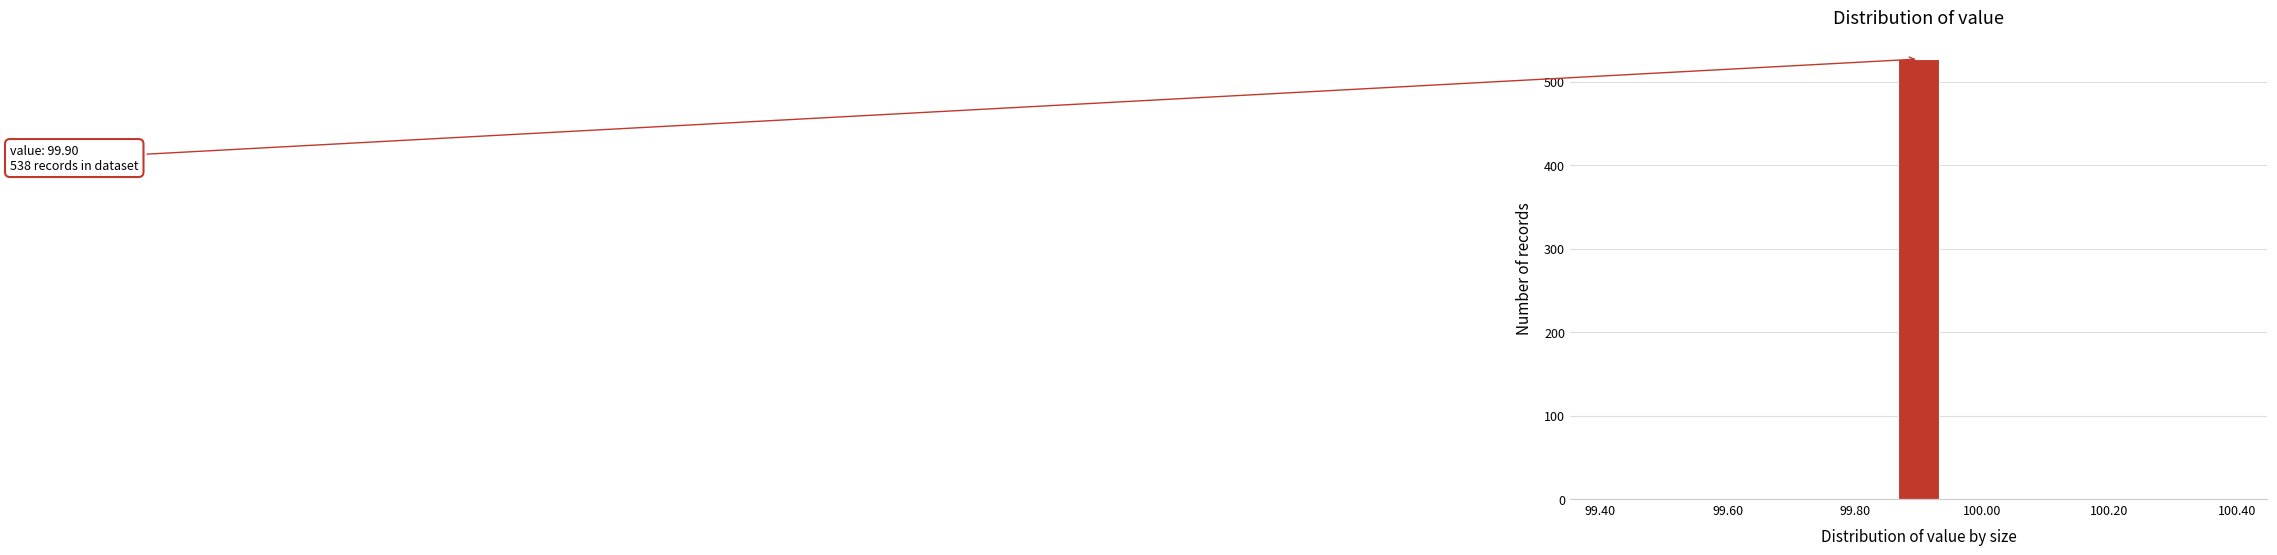

Read against the x-axis, roughly where is the centre of the tallest bar?

99.90